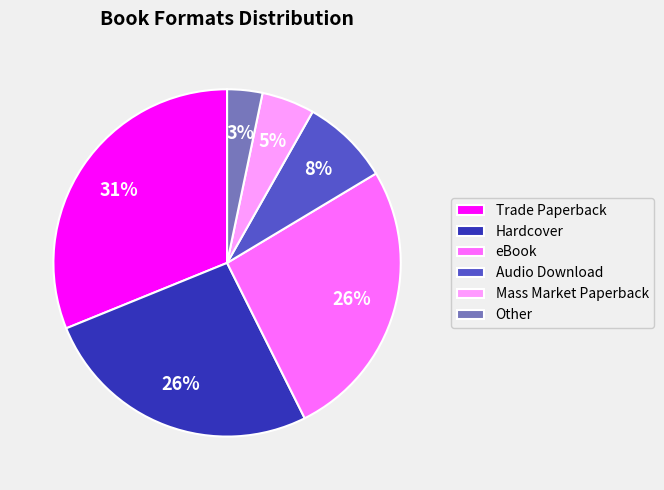

How many segments does this pie chart have?

6